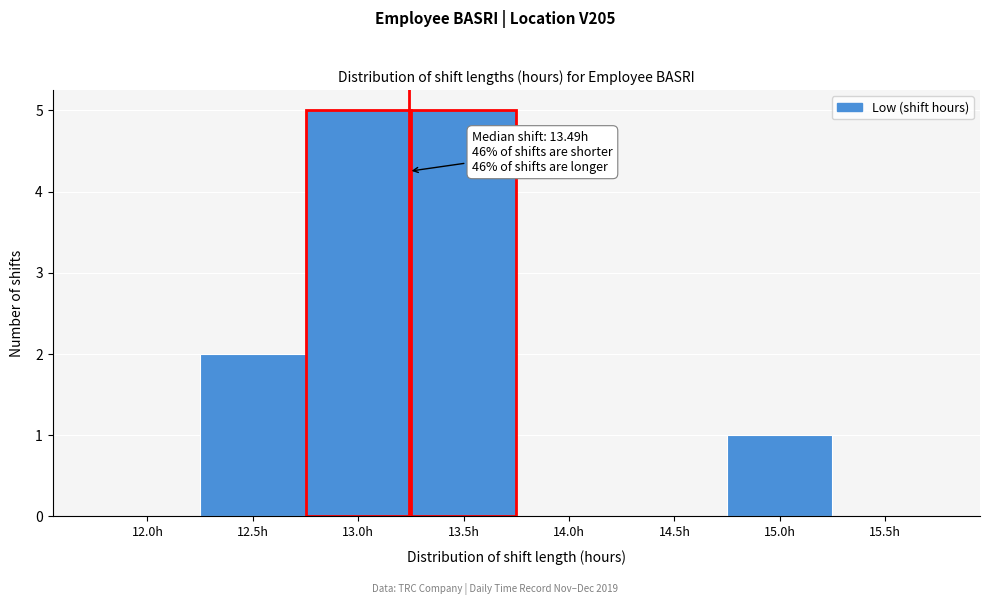

Reading right to left, extract all data points from this chart.

15.5h=0	15.0h=1	14.5h=0	14.0h=0	13.5h=5	13.0h=5	12.5h=2	12.0h=0